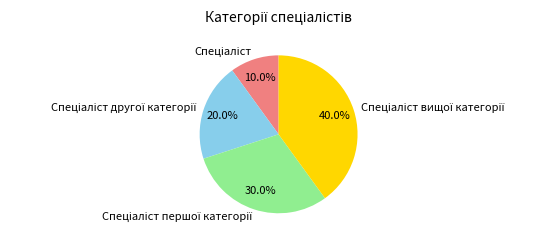

Is there any slice that represents more than half of the pie?

No